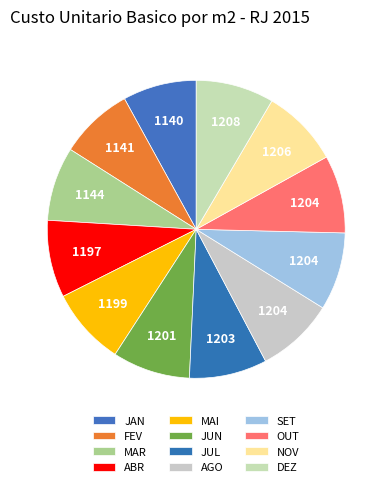

Count the number of slices in the pie.

12